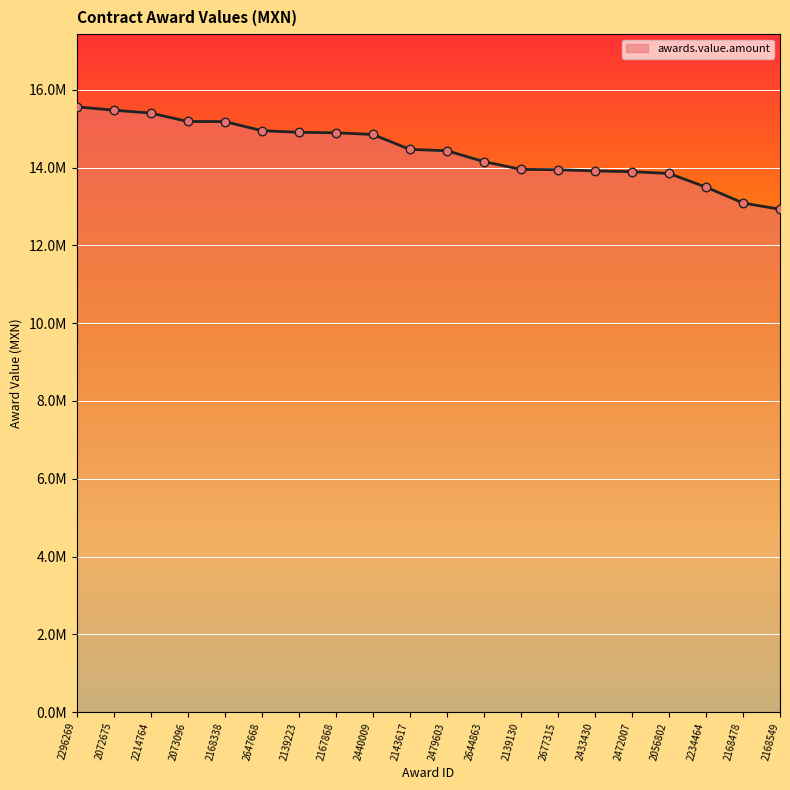

What is the change in value from 2214764 to 2234464?

-1903600